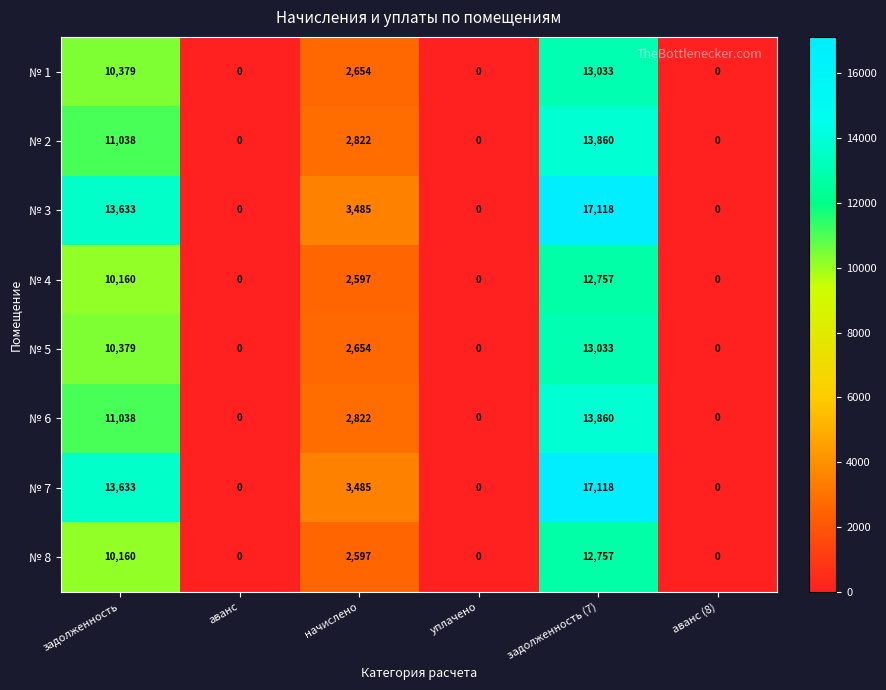

Is it true that № 4 equals 12757 at задолженность (7)?

True